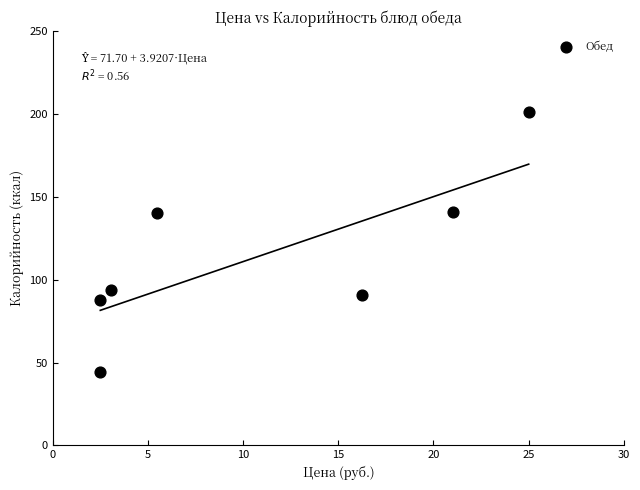

What is the range of Y values (max minus min)?

157